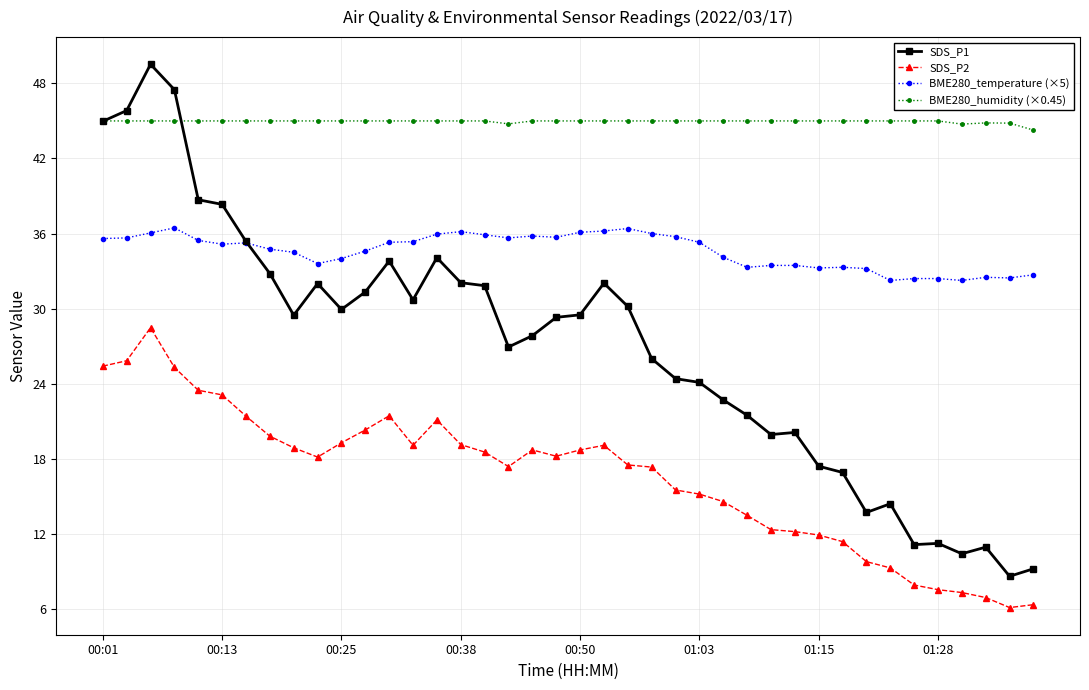

What is the difference between the maximum and minimum values in the SDS_P1 series?

40.9